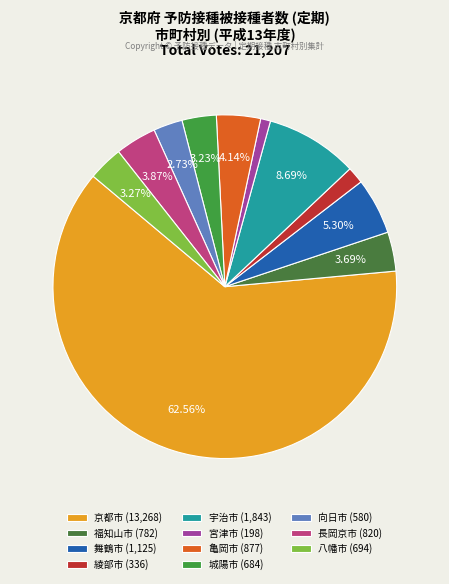

To the nearest percent, what is the difference between the largest and smallest slice percentages?

62%